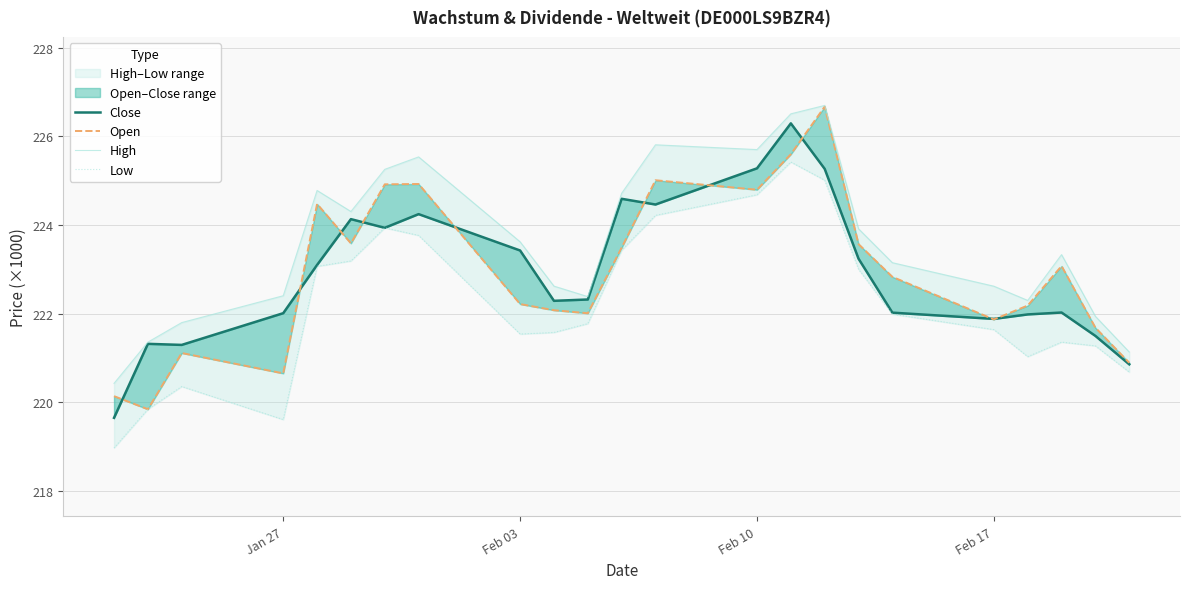

What is the approximate value of Low at Feb 03?

221.5